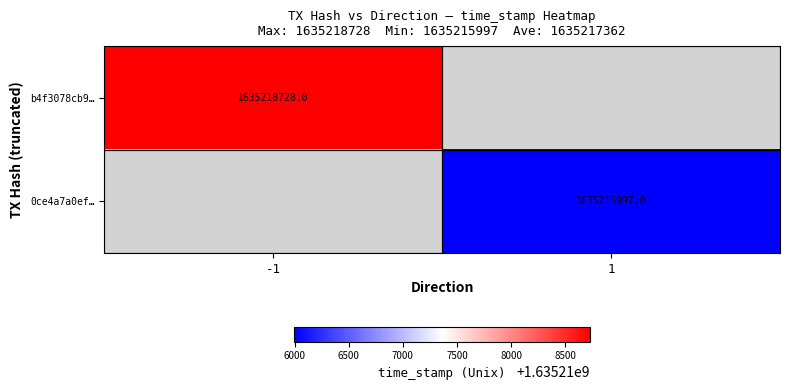

Is the value of 0ce4a7a0ef… at 1 greater than the value of b4f3078cb9… at -1?

No